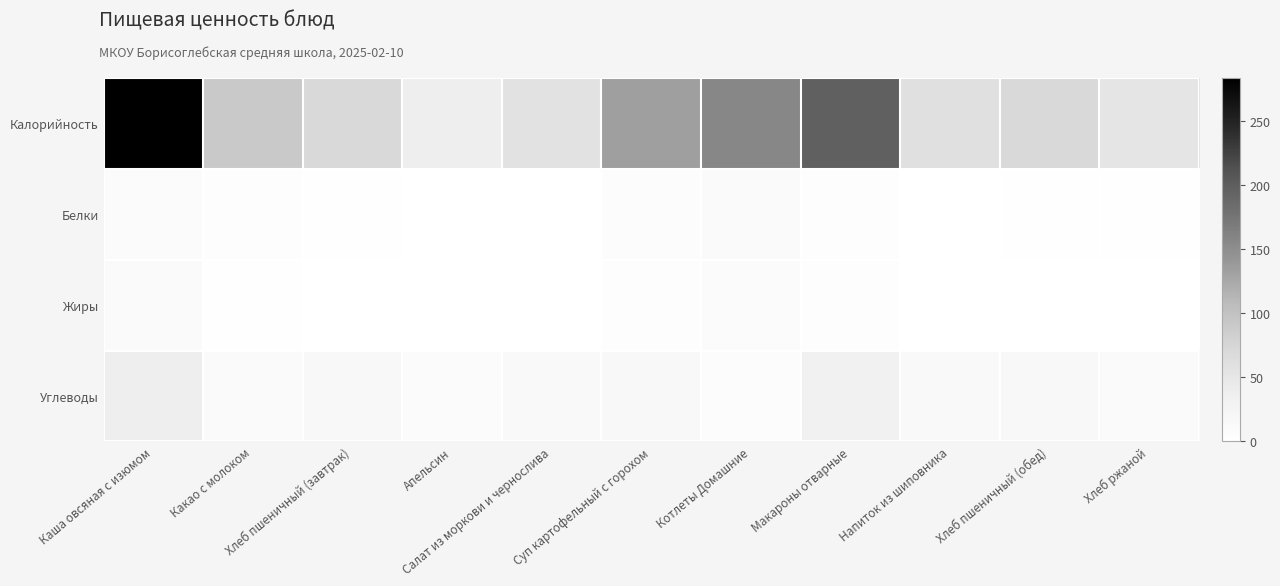

Reading right to left, extract all data points from this chart.

Калорийность: Хлеб ржаной=51.2	Хлеб пшеничный (обед)=70.3	Напиток из шиповника=58.8	Макароны отварные=196.8	Котлеты Домашние=157.4	Суп картофельный с горохом=133.1	Салат из моркови и чернослива=56.8	Апельсин=37.8	Хлеб пшеничный (завтрак)=70.3	Какао с молоком=90.4	Каша овсяная с изюмом=283.9
Белки: Хлеб ржаной=2.0	Хлеб пшеничный (обед)=2.3	Напиток из шиповника=0.6	Макароны отварные=5.3	Котлеты Домашние=11.6	Суп картофельный с горохом=6.7	Салат из моркови и чернослива=0.9	Апельсин=0.9	Хлеб пшеничный (завтрак)=2.3	Какао с молоком=4.2	Каша овсяная с изюмом=8.4
Жиры: Хлеб ржаной=0.4	Хлеб пшеничный (обед)=0.2	Напиток из шиповника=0.2	Макароны отварные=4.9	Котлеты Домашние=9.2	Суп картофельный с горохом=4.6	Салат из моркови и чернослива=0.2	Апельсин=0.2	Хлеб пшеничный (завтрак)=0.3	Какао с молоком=3.2	Каша овсяная с изюмом=10.8
Углеводы: Хлеб ржаной=10.0	Хлеб пшеничный (обед)=14.8	Напиток из шиповника=13.6	Макароны отварные=32.8	Котлеты Домашние=7.0	Суп картофельный с горохом=16.3	Салат из моркови и чернослива=12.9	Апельсин=8.1	Хлеб пшеничный (завтрак)=14.8	Какао с молоком=11.2	Каша овсяная с изюмом=38.3